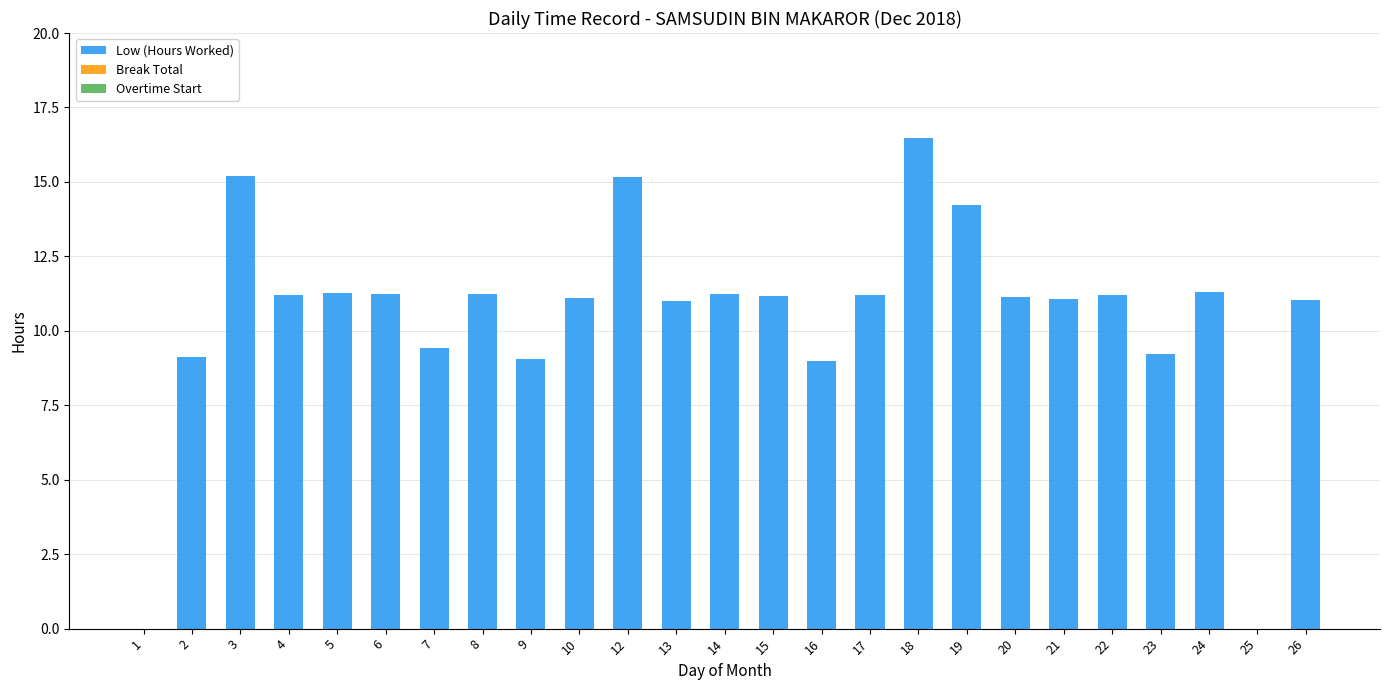

Between 16 and 4, which is larger?

4